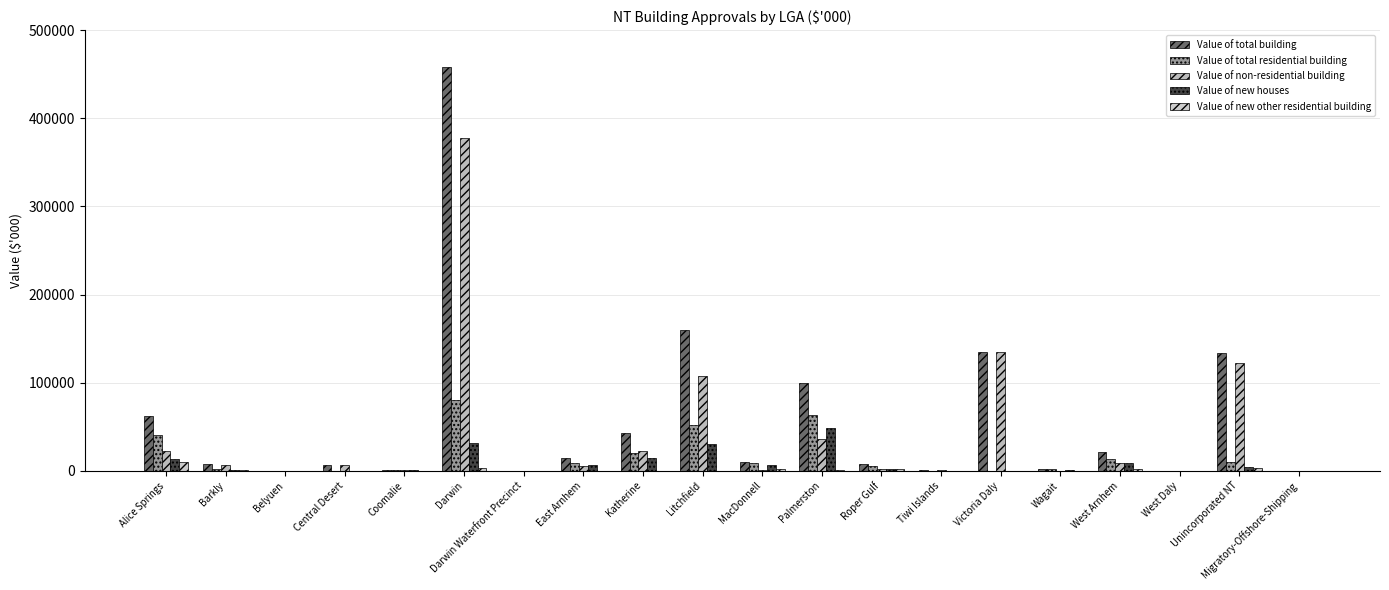

What position from the right is Katherine?

12